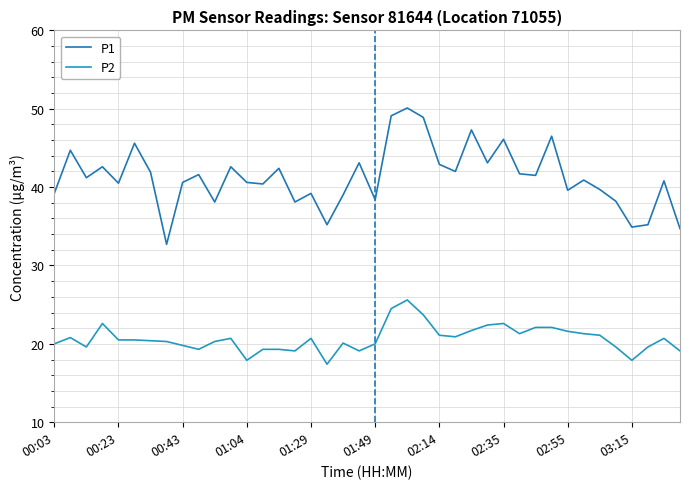

Where is P2 nearest to the value 21?

02:14